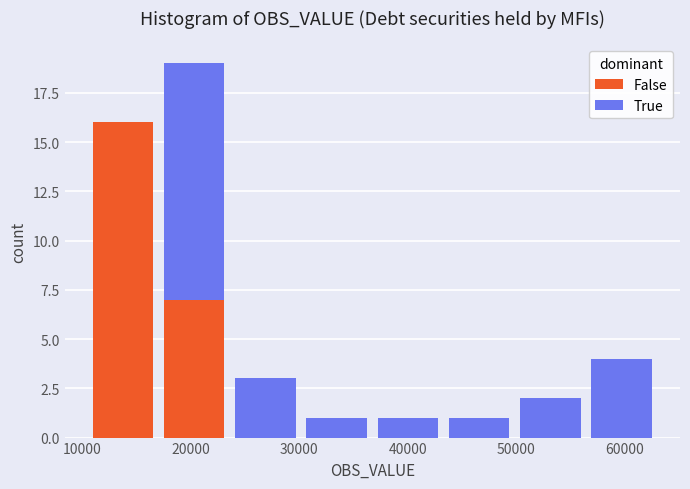

Reading left to right, list every stacked bar in this chart as the range it spans on the x-axis followed by its total height. Neither the bar edges nor the heights are printed on the chart, so give them approximately, as read against the axes.

11000 to 17000: 16
17000 to 24000: 19
24000 to 30000: 3
30000 to 37000: 1
37000 to 43000: 1
43000 to 50000: 1
50000 to 56000: 2
56000 to 63000: 4